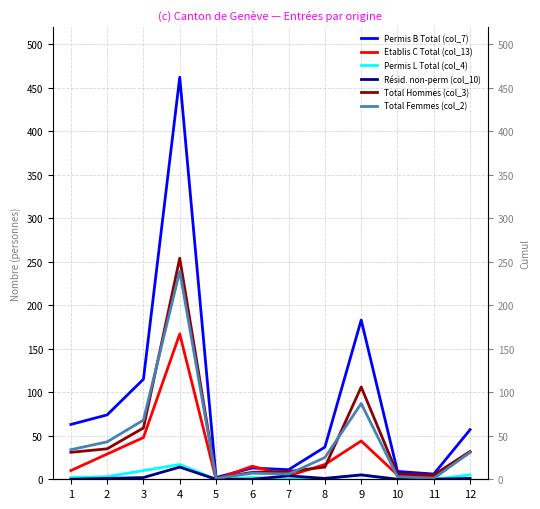

What is the difference between the Total Femmes (col_2) values at 10 and 5?

2